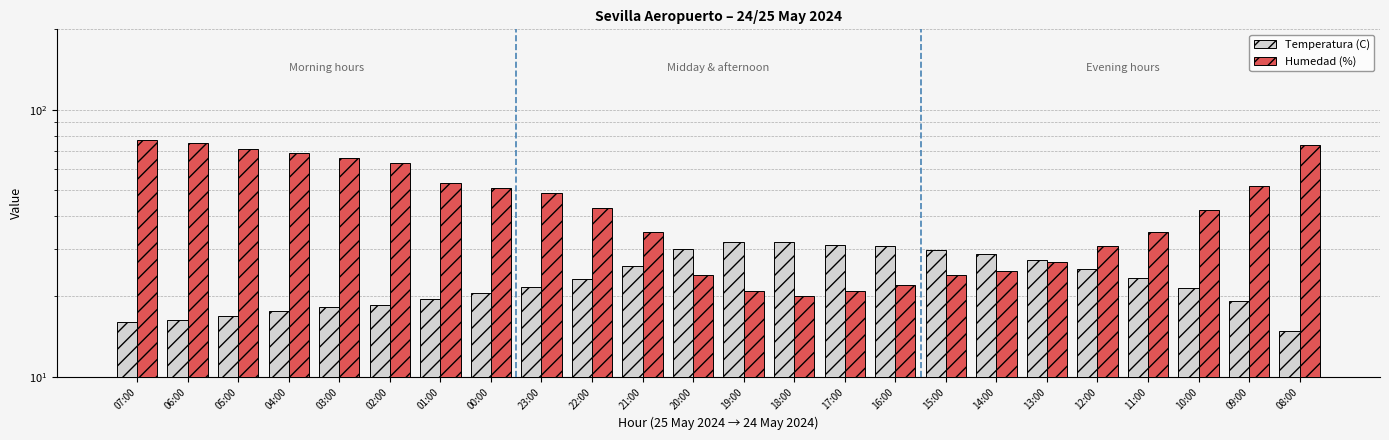

What is the difference between the highest and lowest values at 05:00?

54.1